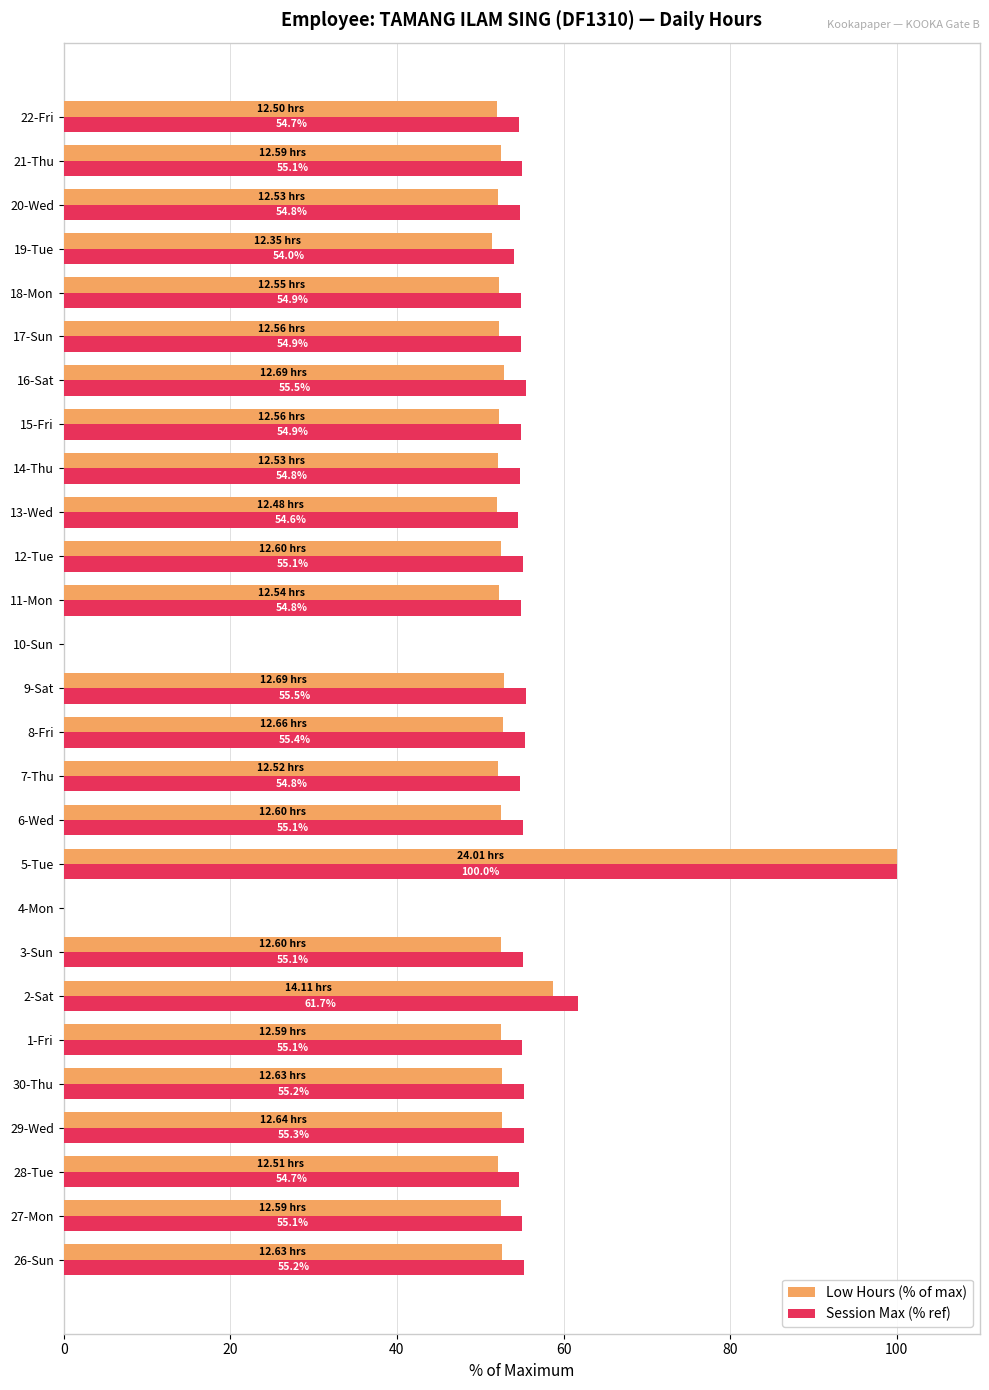

Which series has the largest total across all categories?

Session Max (% ref)